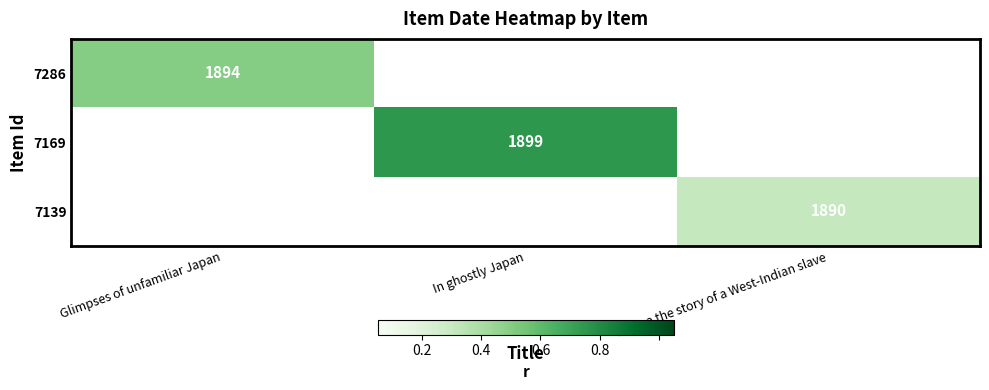

Which category has the highest value across all series?

In ghostly Japan